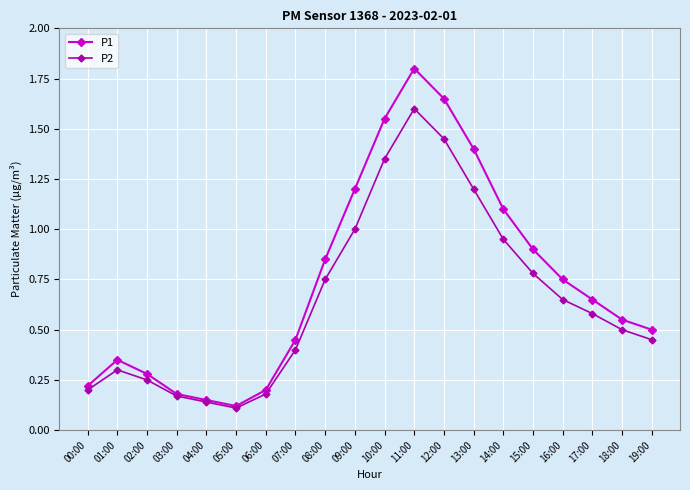

Which category has the highest value across all series?

11:00